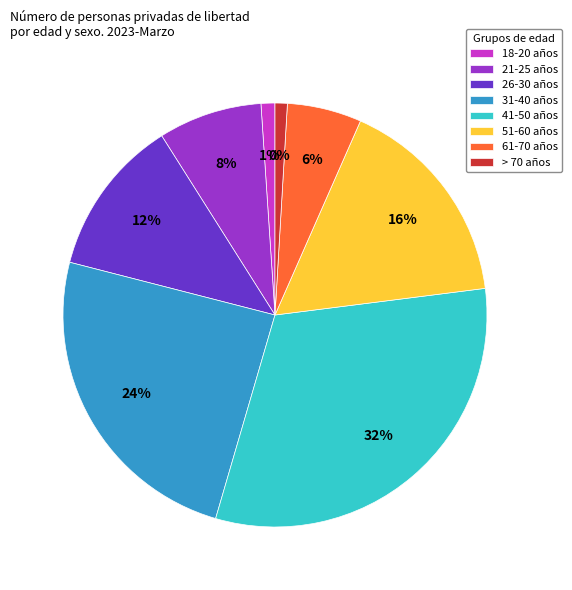

Is it true that 61-70 is 6% of the pie?

True